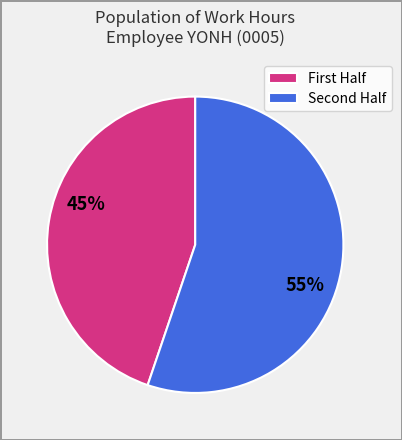

To the nearest percent, what is the difference between the largest and smallest slice percentages?

10%